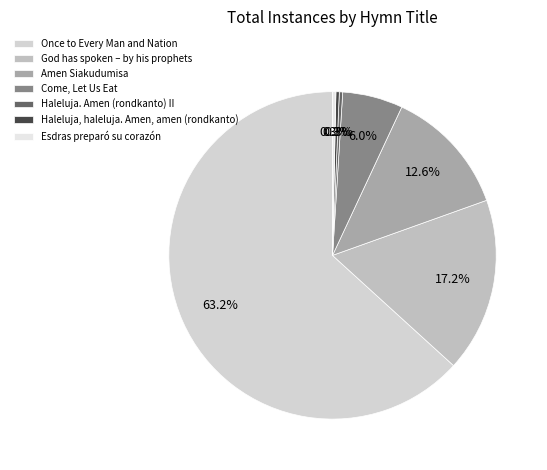

To the nearest percent, what is the difference between the largest and smallest slice percentages?

63%